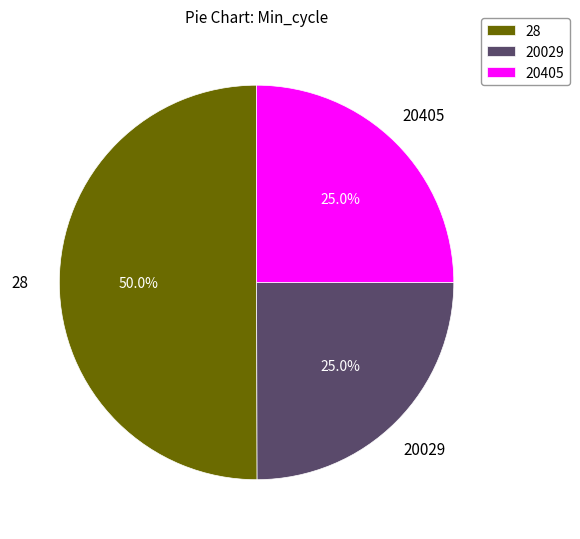

To the nearest percent, what percentage of the pie is 28?

50%